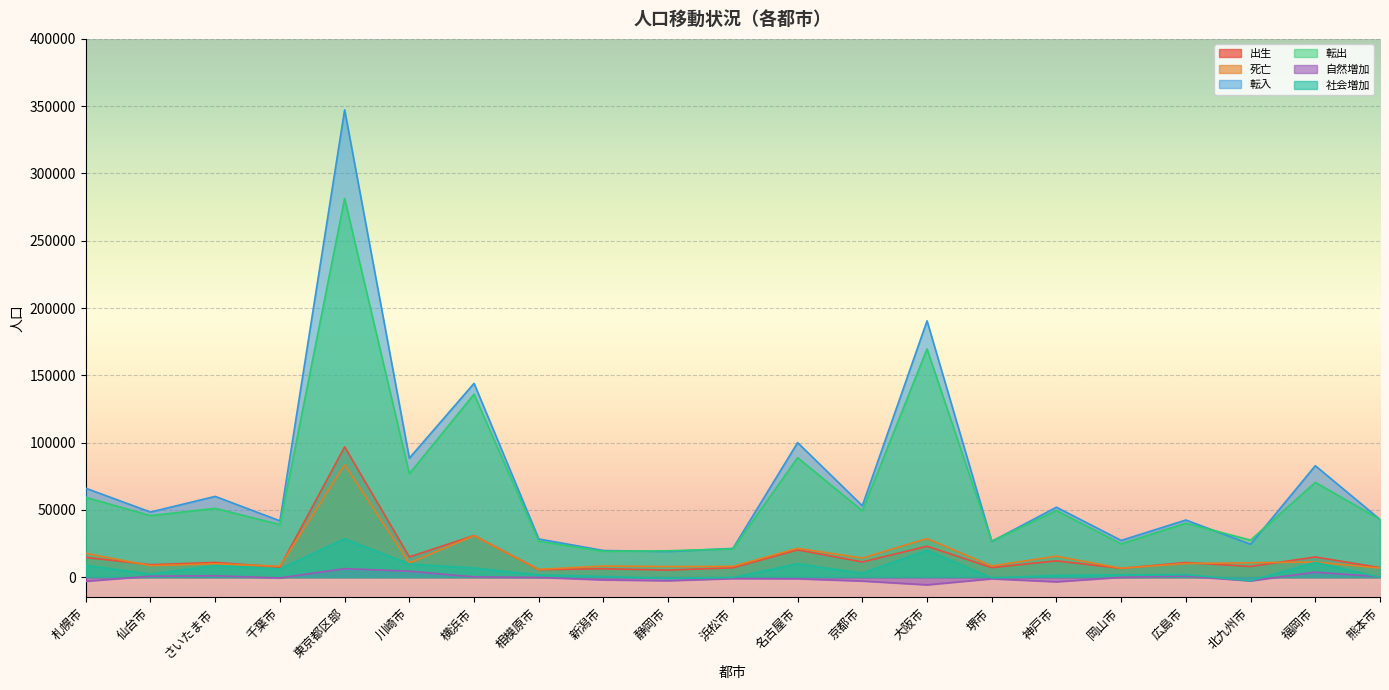

What is the value of the 自然増加 point at the 20th from the left?

3708